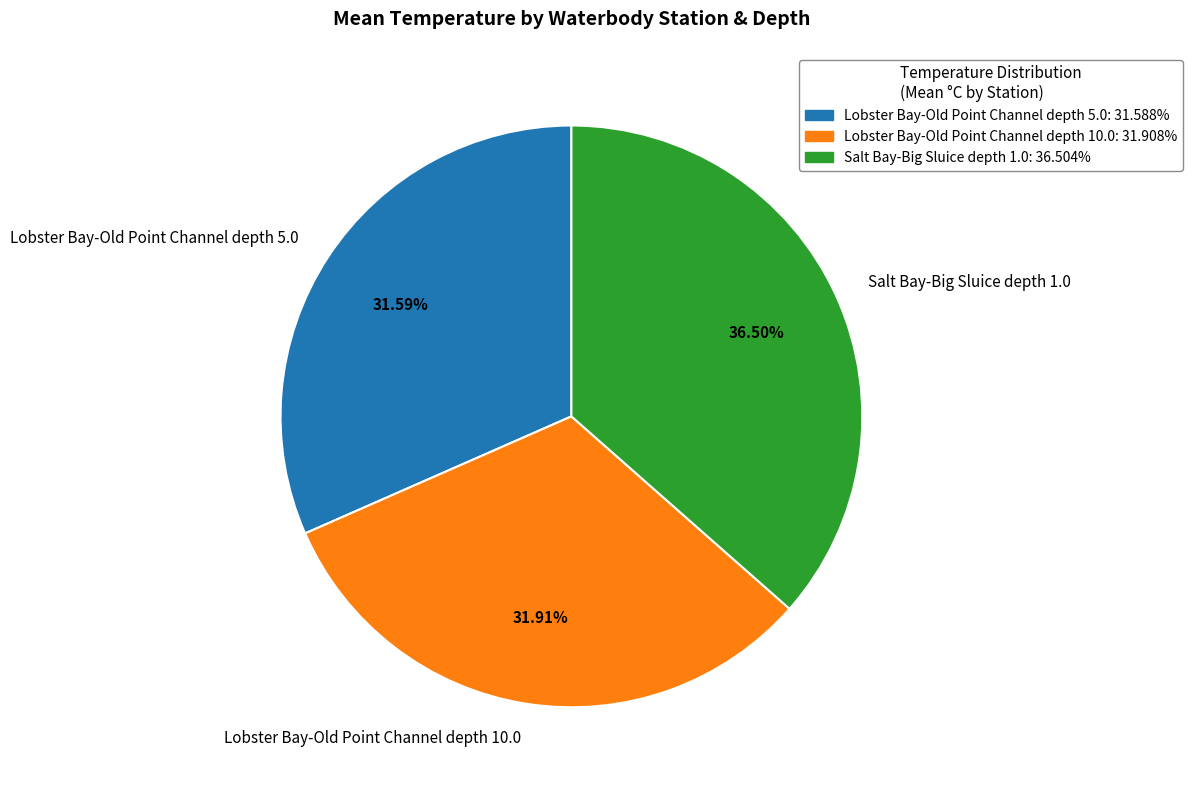

What is the ratio of the value at Lobster Bay-Old Point Channel depth 10.0 to the value at Lobster Bay-Old Point Channel depth 5.0?

1.0